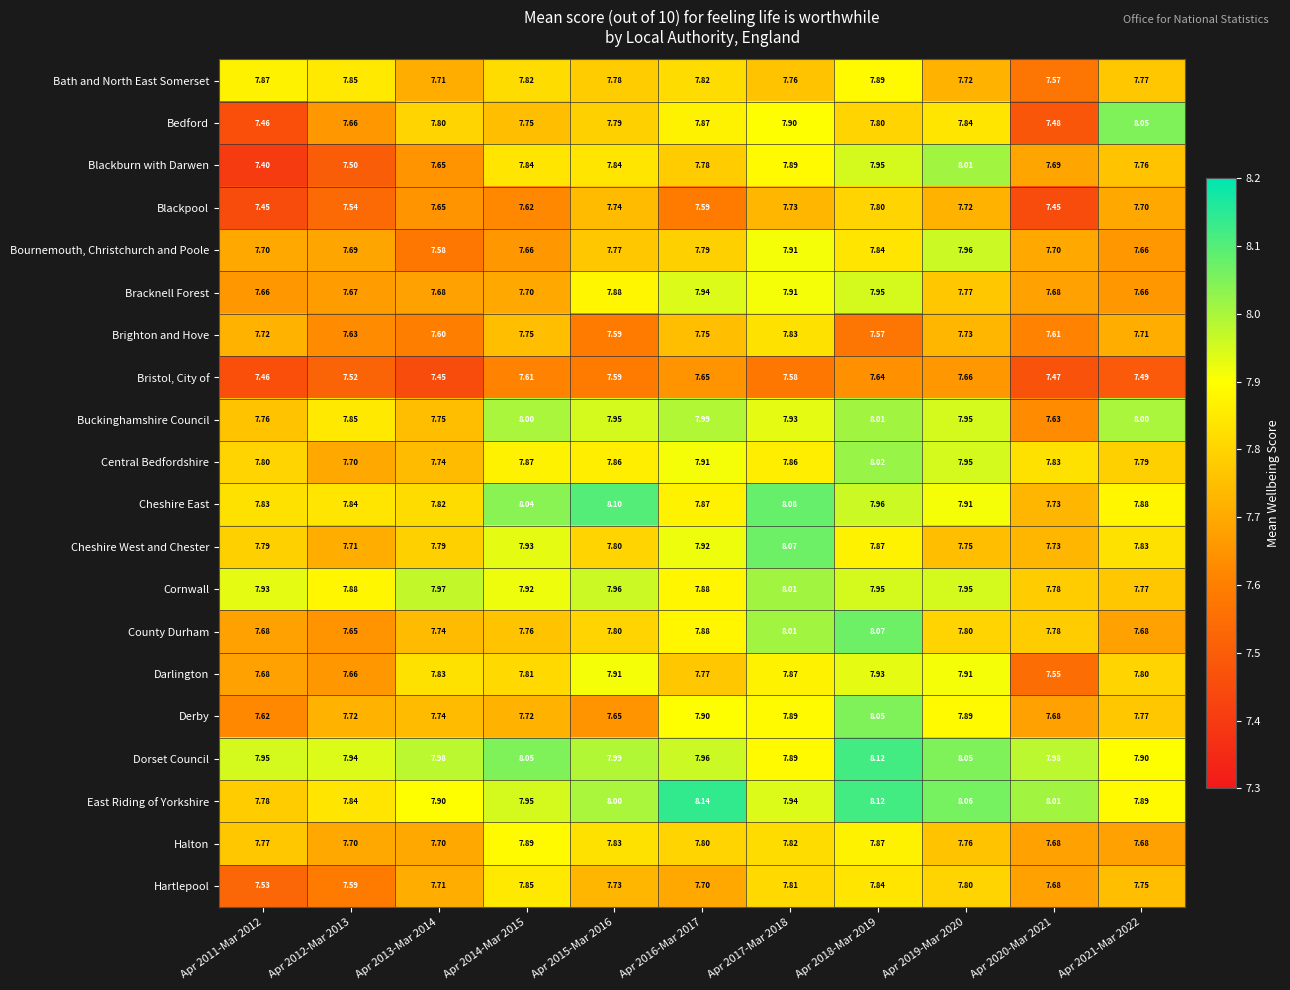

Is the value of Cheshire West and Chester at Apr 2013-Mar 2014 greater than the value of Blackburn with Darwen at Apr 2015-Mar 2016?

No